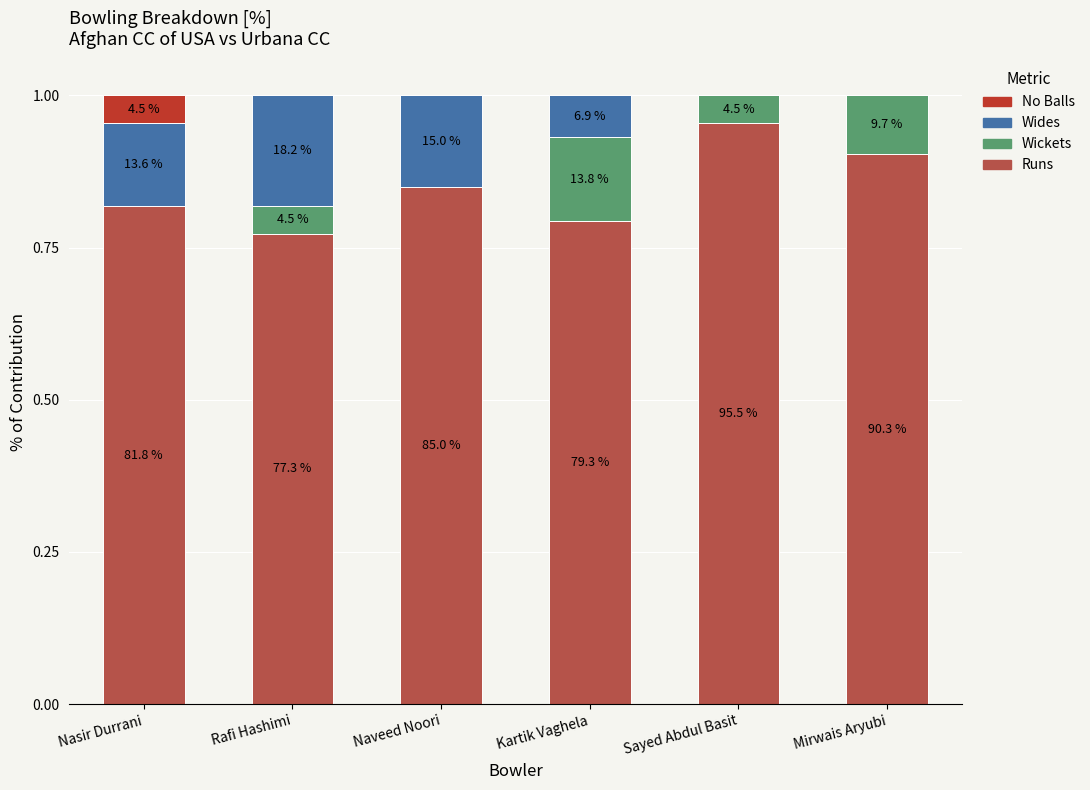

What are all the series names shown in the legend?

No Balls, Wides, Wickets, Runs